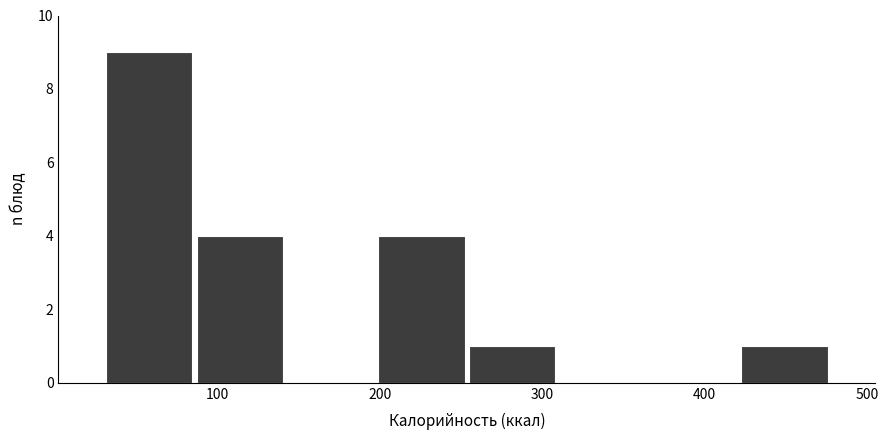

Over which range of the x-axis is the bar tallest?

30 to 90